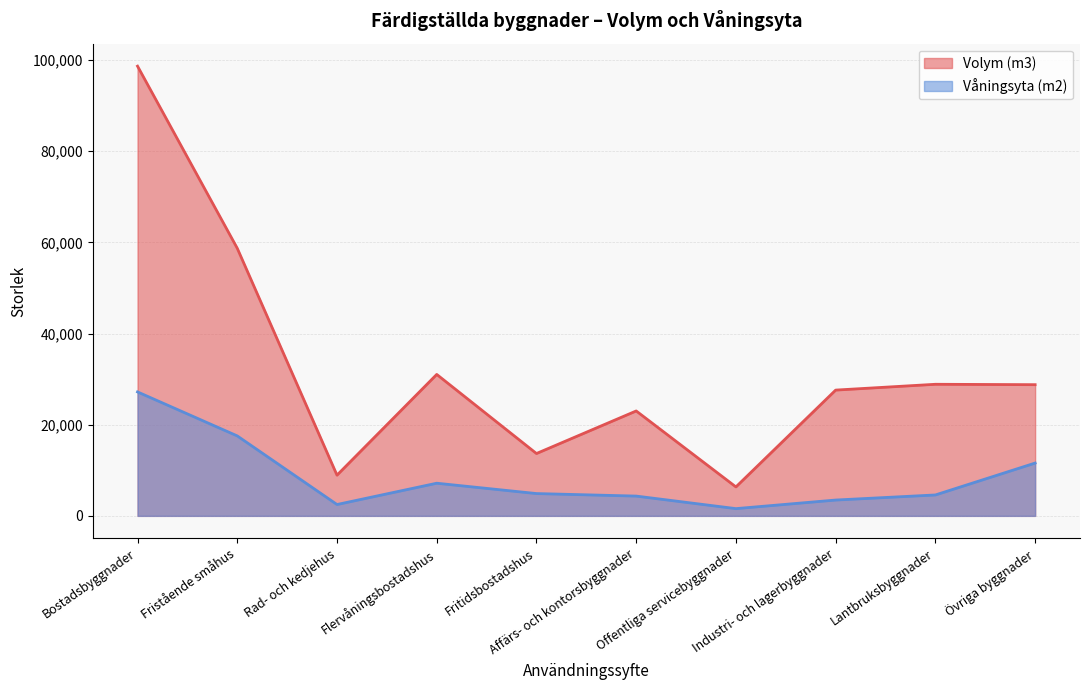

How many data points in Våningsyta (m2) are above 4894?

4